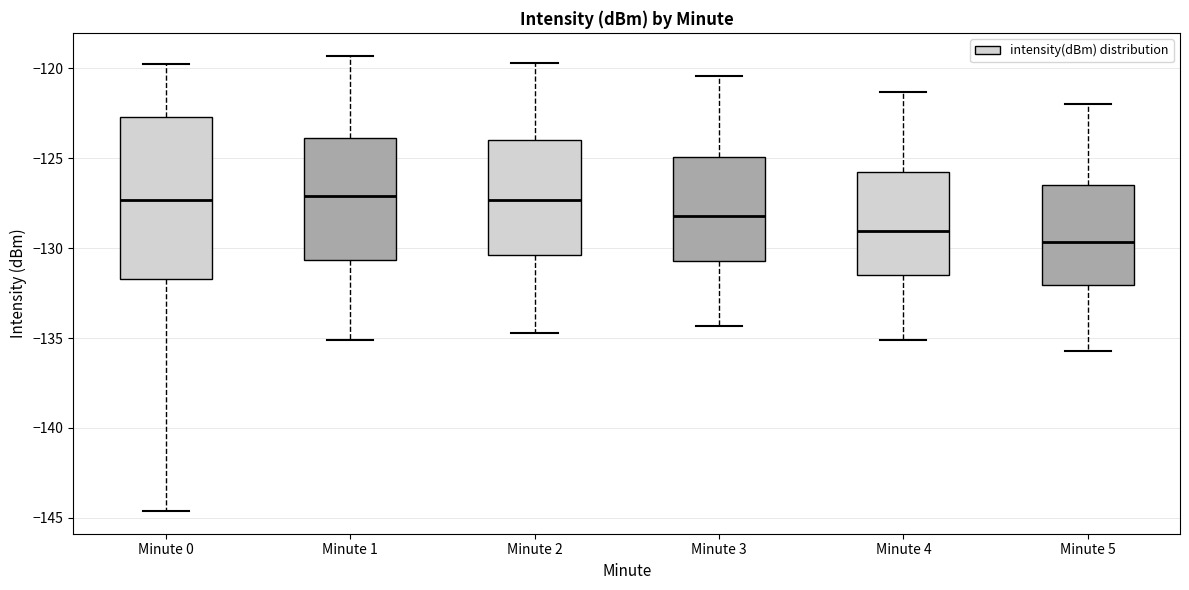

Reading left to right, read every box against the y-axis: the position of its median line, the range the box covers, and the ends of its whiskers. The values are not printed on the chart, so give them approximately, as read against the axis.

Minute 0: median -127.5, box -131.5 to -122.5, whiskers -144.5 to -120.0
Minute 1: median -127.0, box -130.5 to -124.0, whiskers -135.0 to -119.5
Minute 2: median -127.5, box -130.5 to -124.0, whiskers -134.5 to -119.5
Minute 3: median -128.0, box -130.5 to -125.0, whiskers -134.5 to -120.5
Minute 4: median -129.0, box -131.5 to -126.0, whiskers -135.0 to -121.5
Minute 5: median -129.5, box -132.0 to -126.5, whiskers -135.5 to -122.0